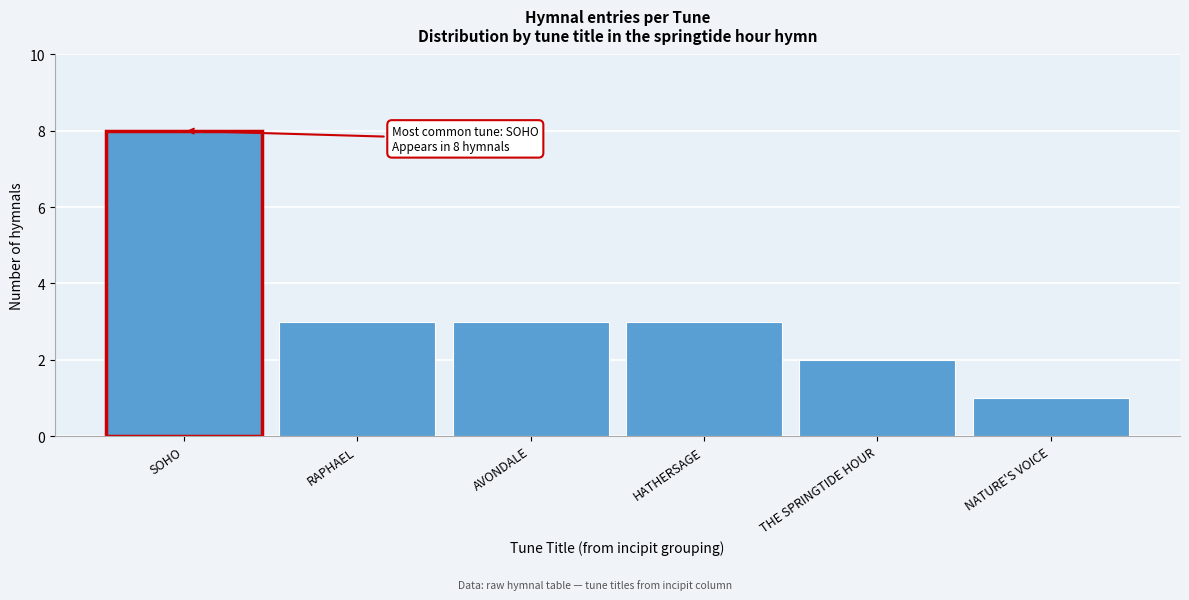

Reading left to right, extract all data points from this chart.

8	3	3	3	2	1